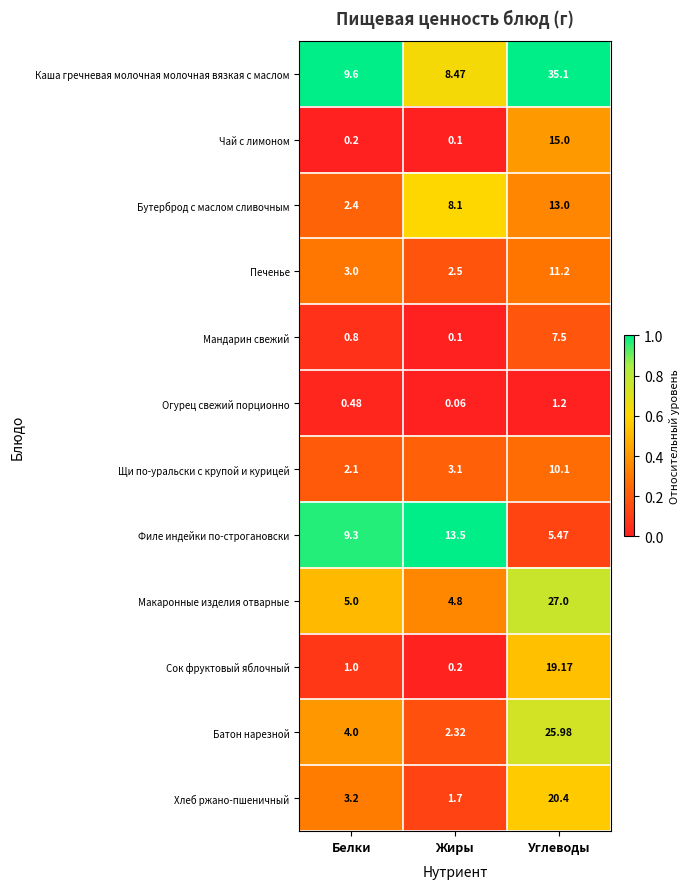

At which label is Бутерброд с маслом сливочным closest to 7?

Жиры